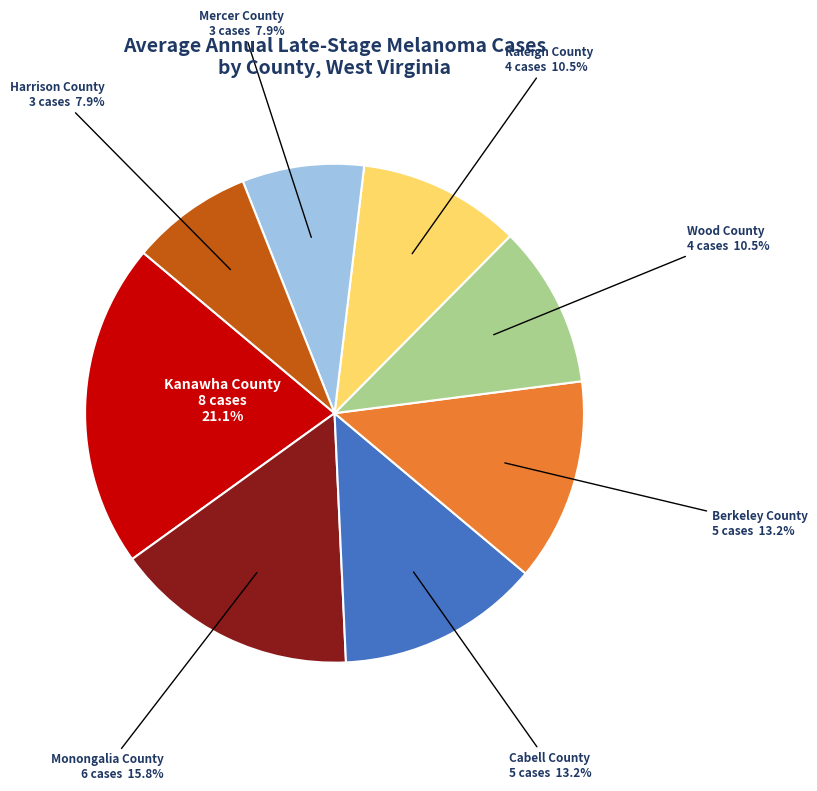

How many segments does this pie chart have?

8